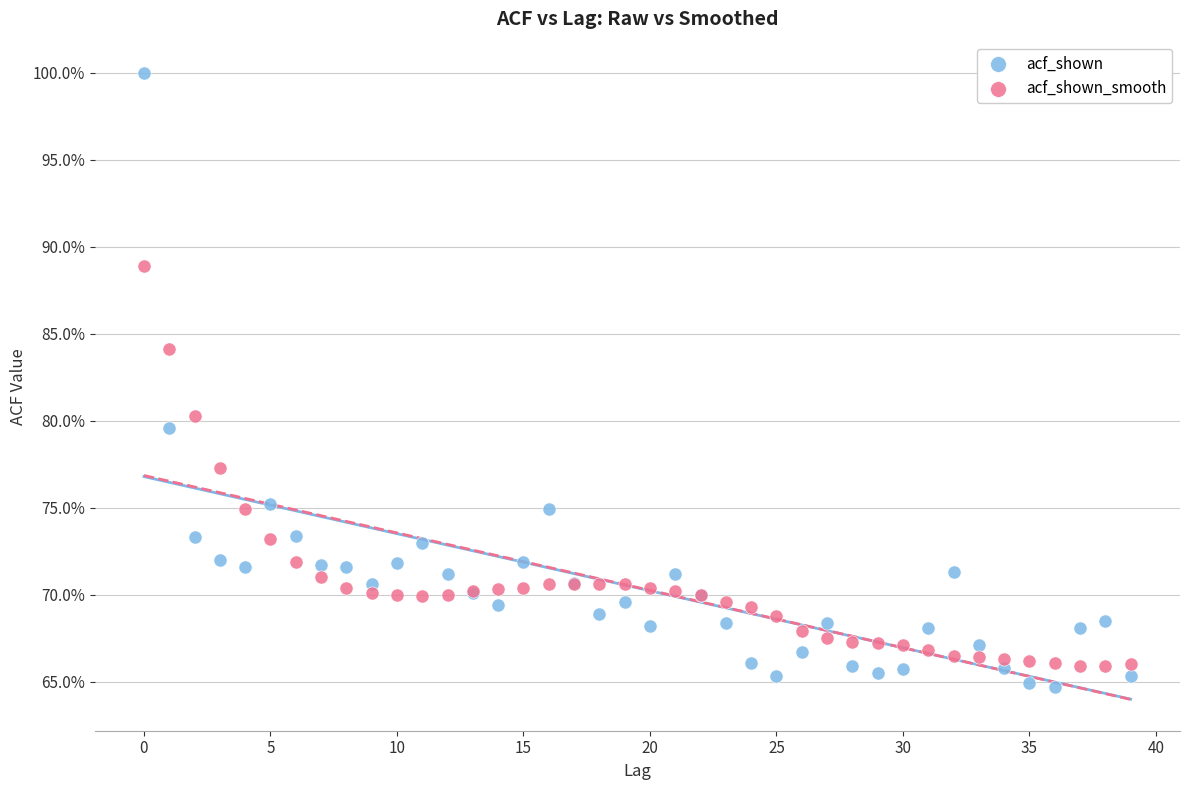

Which series has the widest spread of Y values?

acf_shown